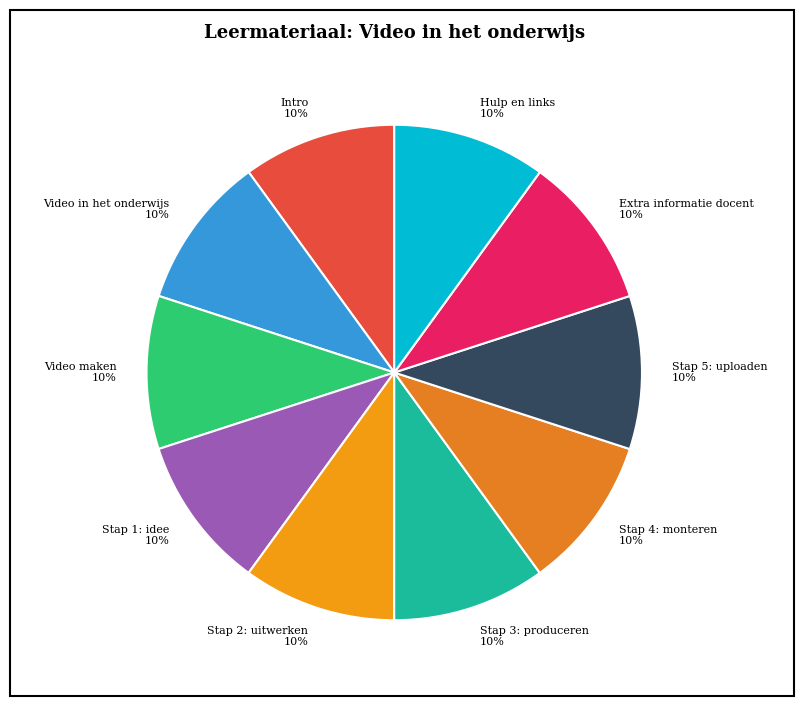

The Video maken 10% slice represents 10% of the pie. True or false?

True